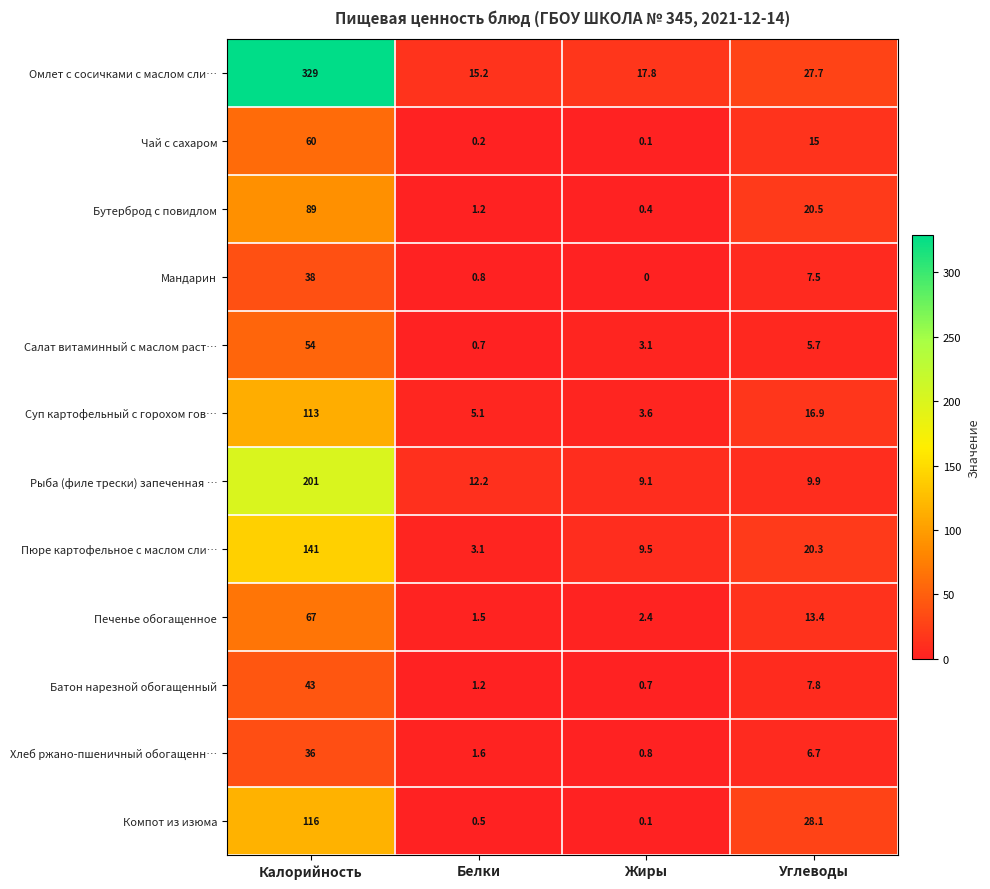

What is the difference between the second highest and second lowest values in the Батон нарезной обогащенный series?

6.6